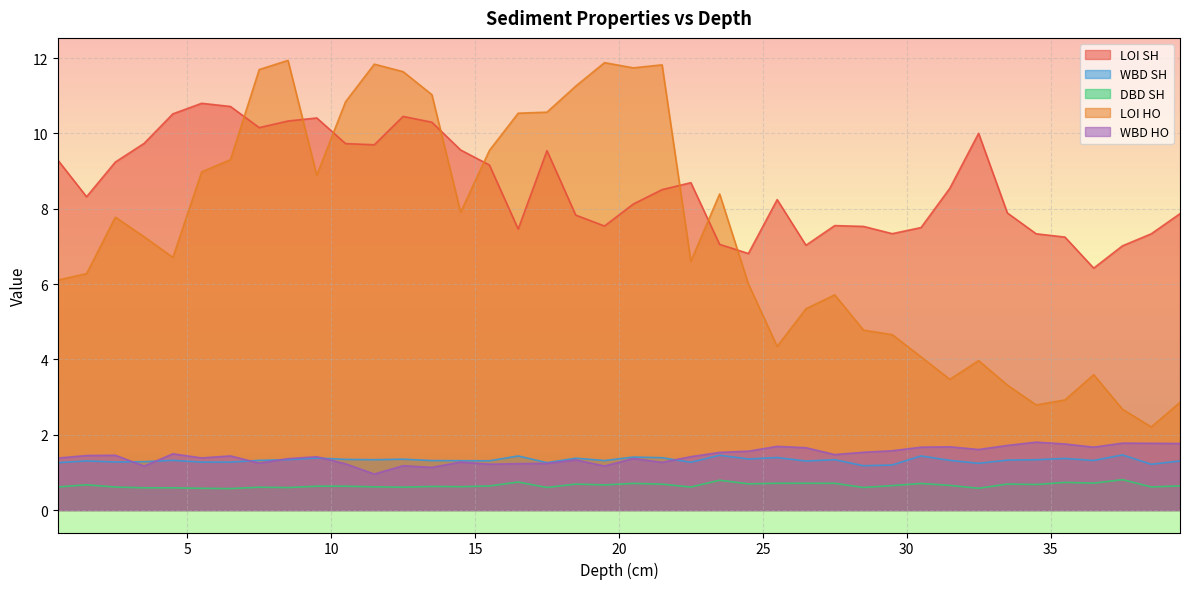

After their last crossing, which series has the higher values: LOI HO or LOI SH?

LOI SH